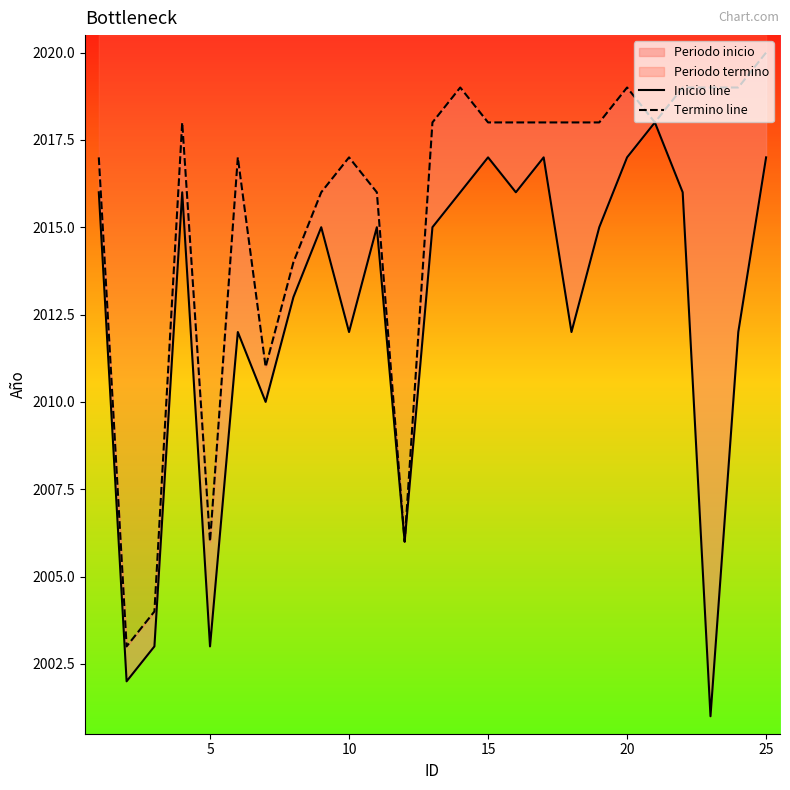

How many values in the Termino line series exceed 2018?

6